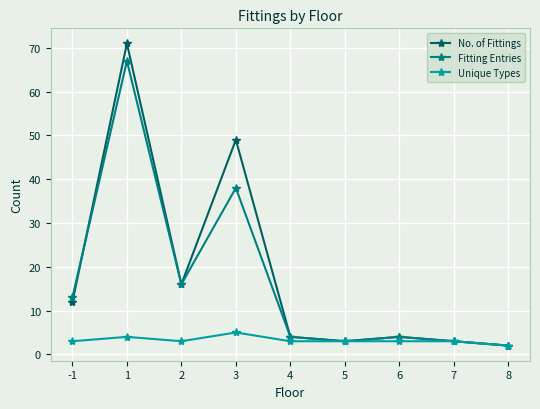

Which series has the widest spread of values?

No. of Fittings